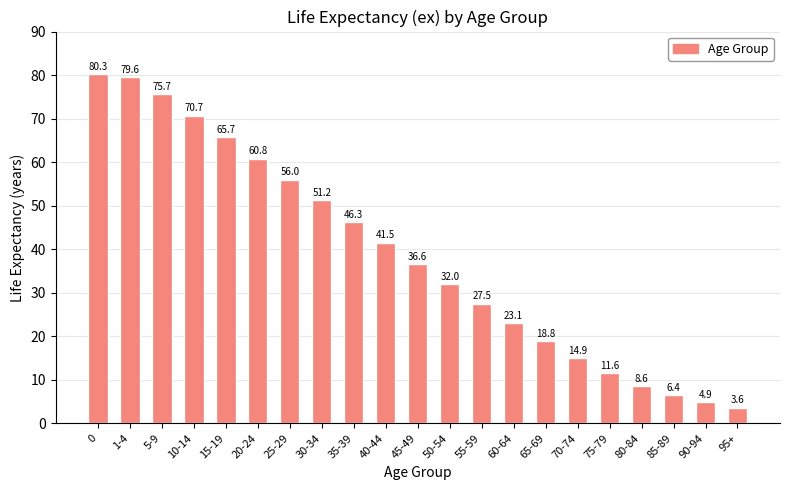

What is the change in value from 25-29 to 70-74?

-41.1